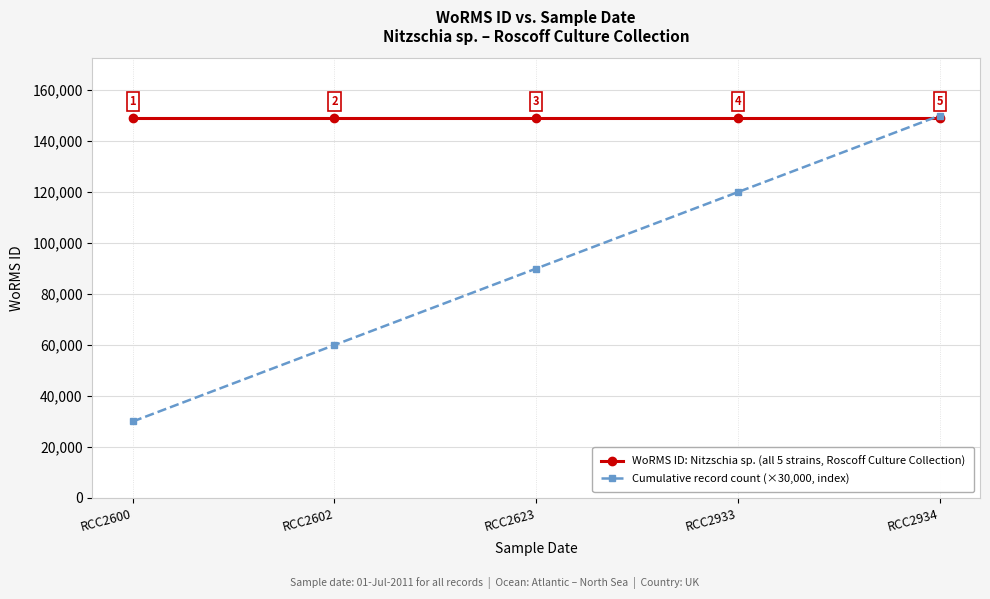

What are all the series names shown in the legend?

WoRMS ID: Nitzschia sp. (all 5 strains, Roscoff Culture Collection), Cumulative record count (×30,000, index)